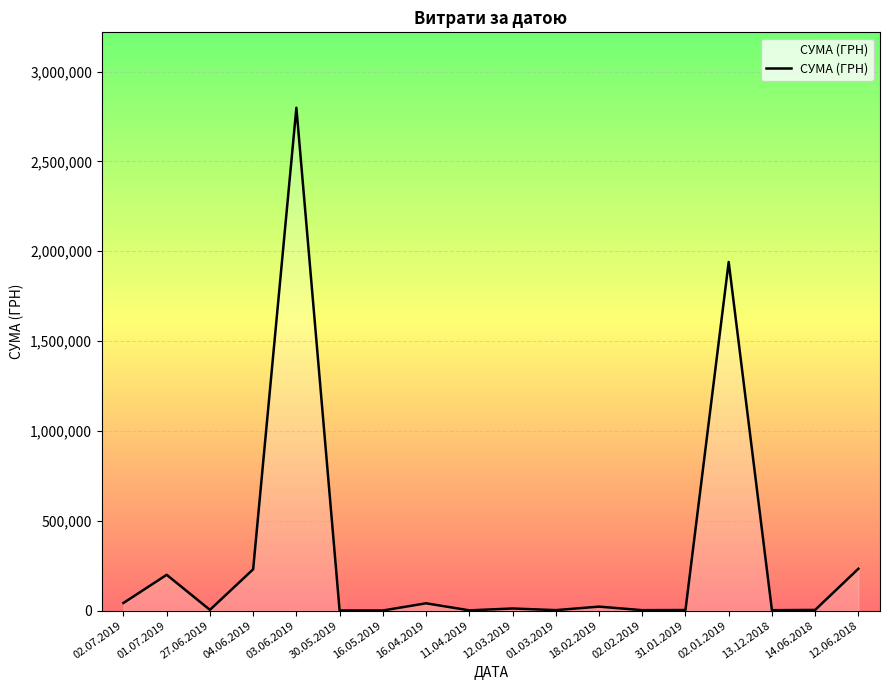

At which label is the value closest to 1399445?

02.01.2019